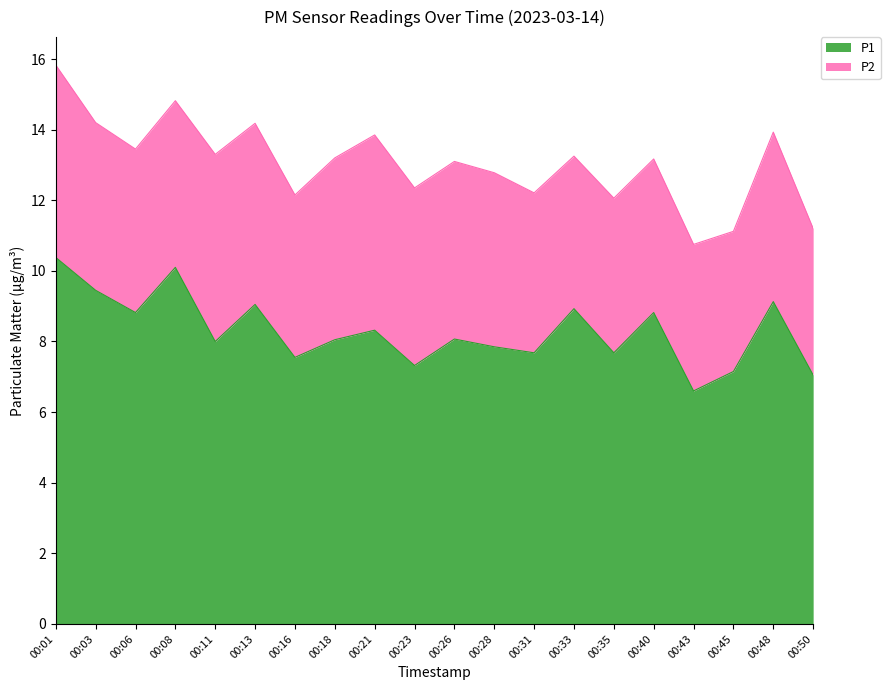

Is it true that the value at 00:40 is 15.6?

False